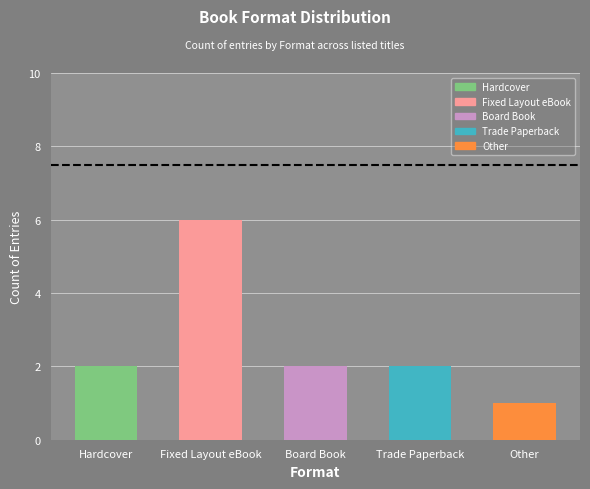

Rank the categories by value from highest to lowest.

Fixed Layout eBook, Hardcover, Board Book, Trade Paperback, Other